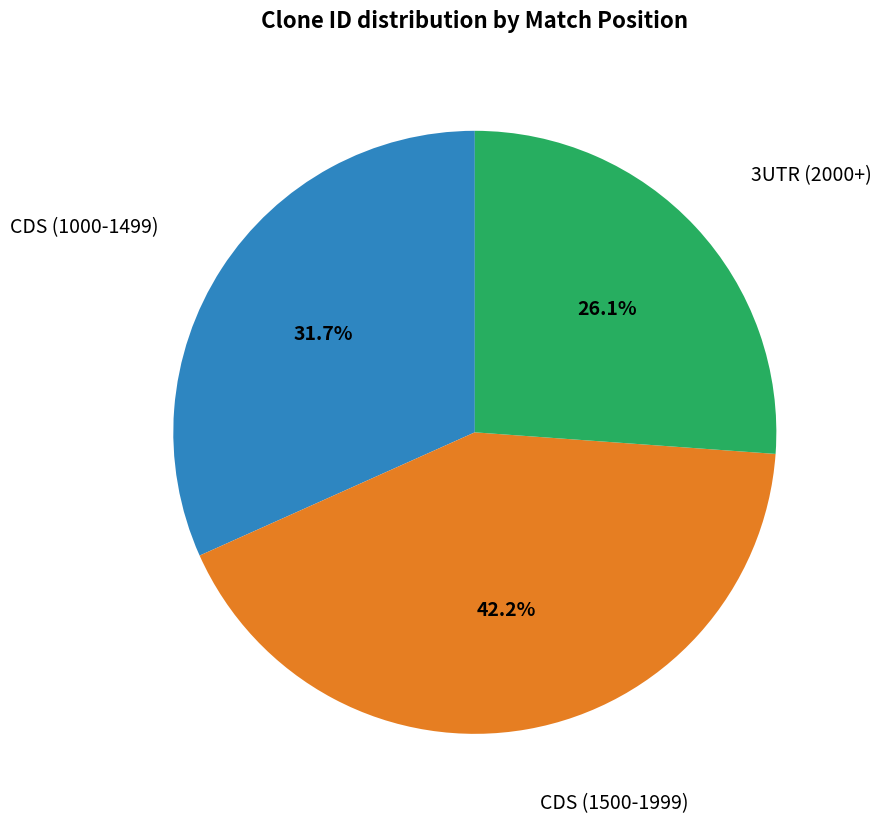

Is there a majority slice in this chart?

No